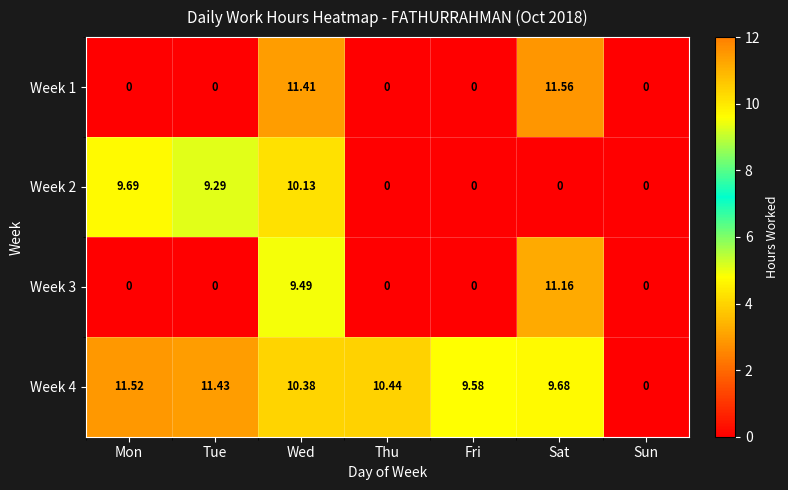

How many data points does each series have?

7